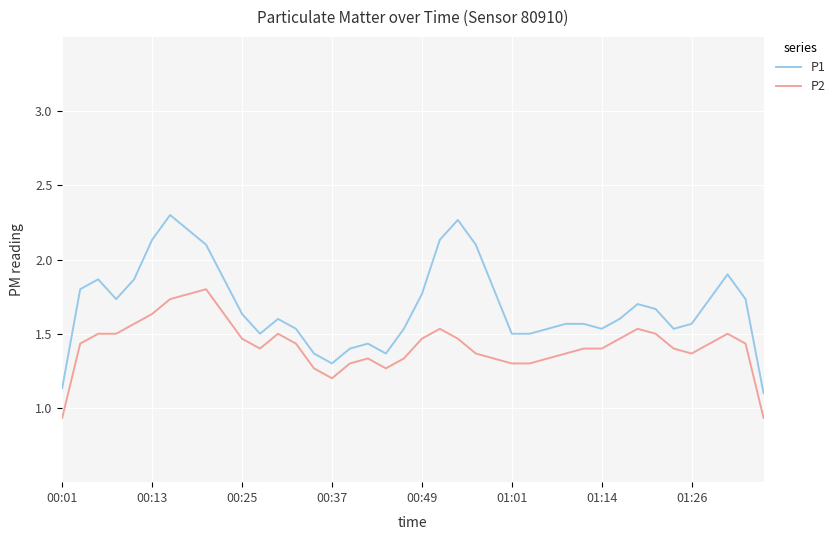

What are all the series names shown in the legend?

P1, P2